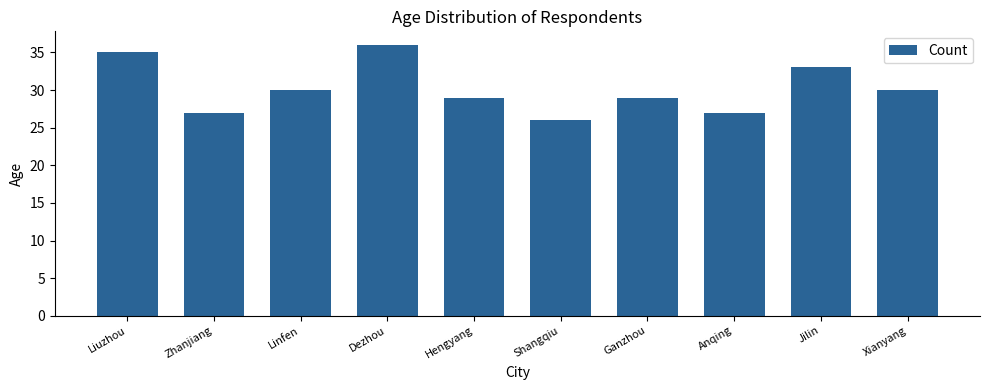

What is the label of the 5th bar from the left?

Hengyang